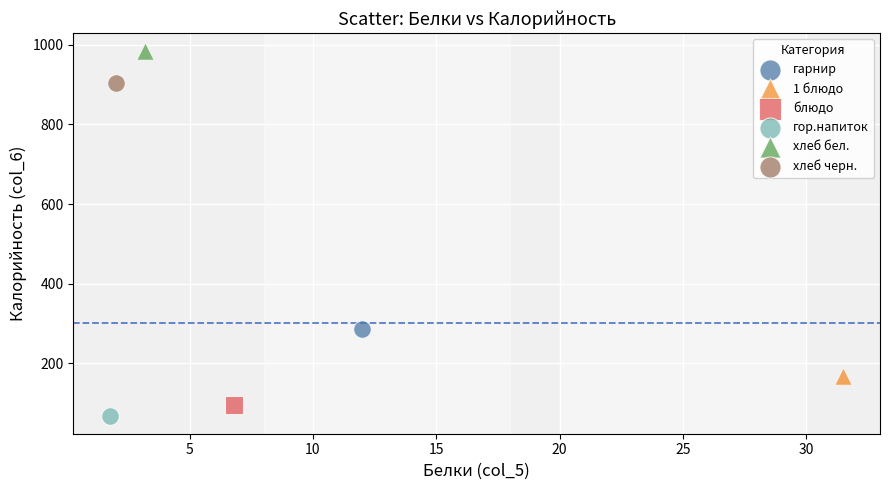

What are all the series names shown in the legend?

гарнир, 1 блюдо, блюдо, гор.напиток, хлеб бел., хлеб черн.